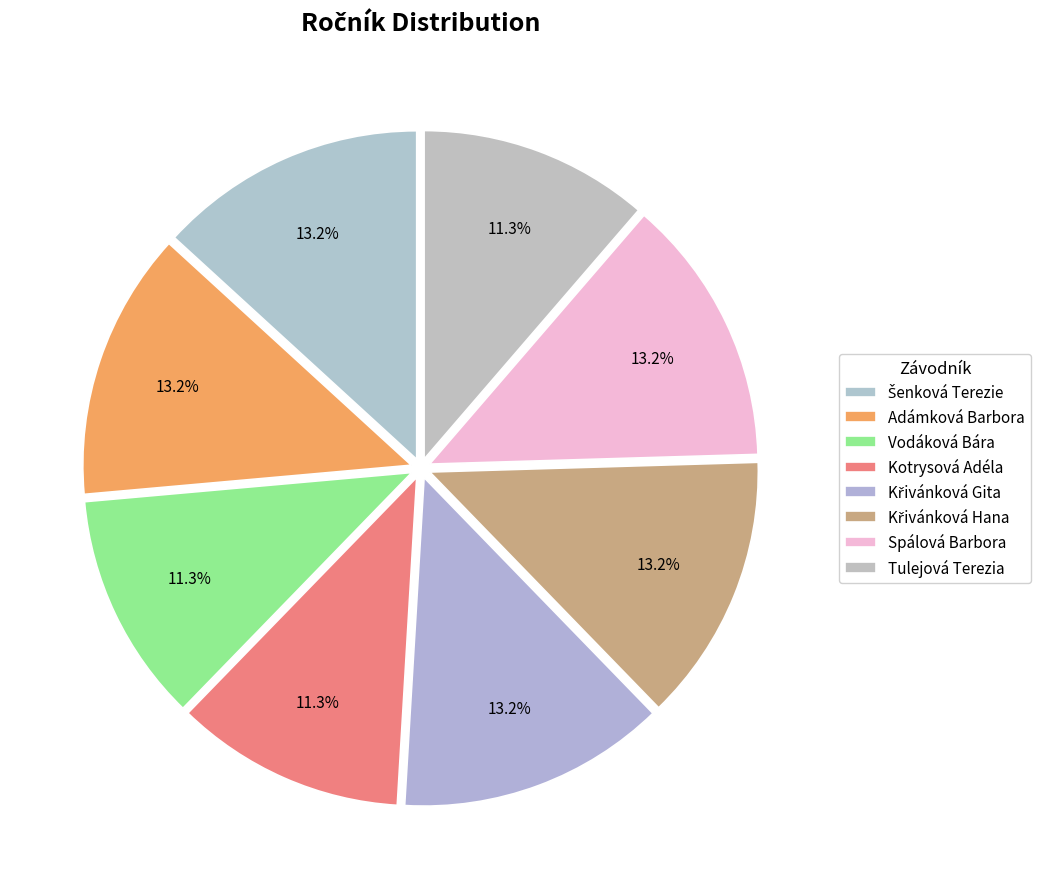

The Kotrysová Adéla slice represents 19% of the pie. True or false?

False